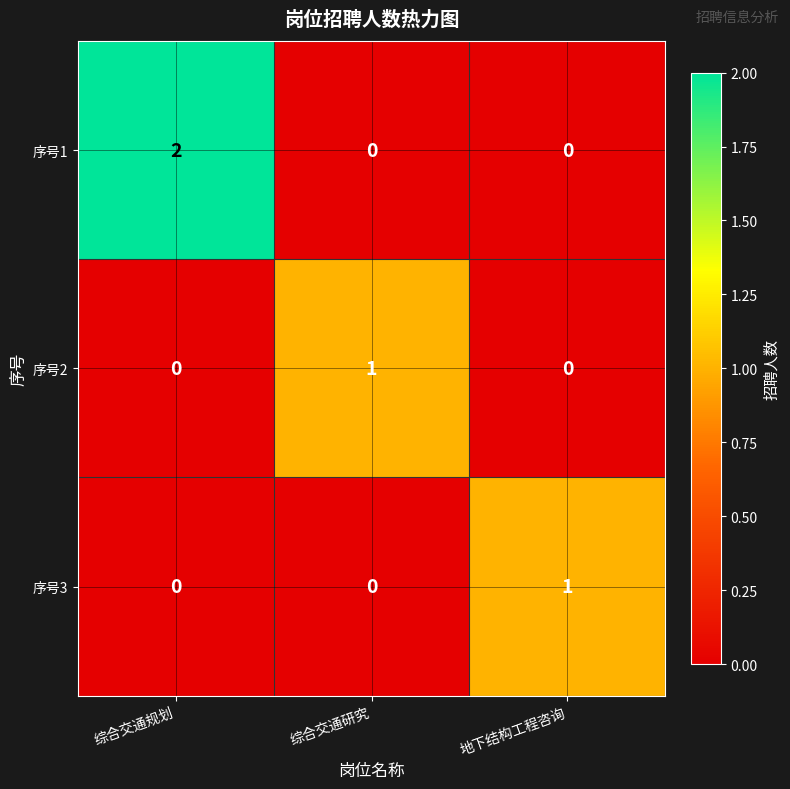

Is it true that 序号1 equals 3 at 综合交通规划?

False